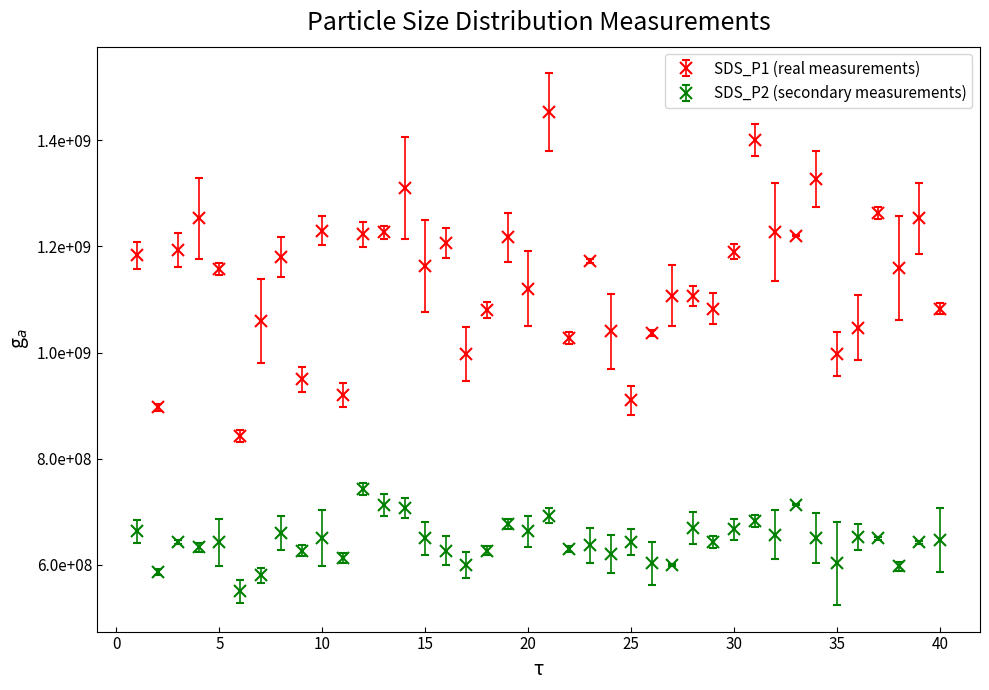

Does the chart have visible grid lines?

No